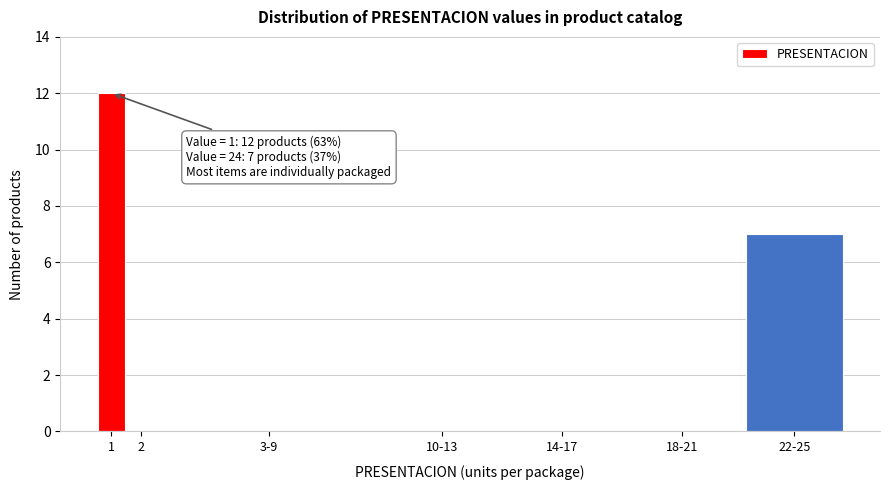

True or false: the data shows -5 at 2.

False